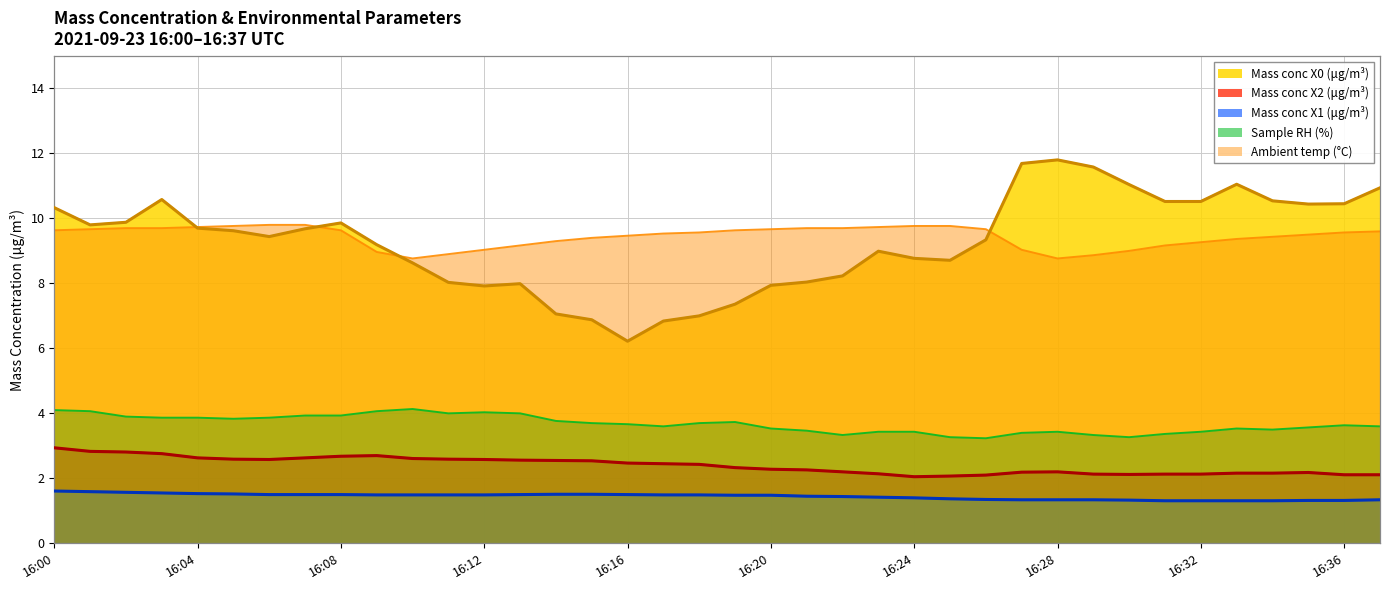

Rank the series at 16:27 from highest to lowest value.

Mass conc X0 (μg/m³), Ambient temp (°C), Sample RH (%), Mass conc X2 (μg/m³), Mass conc X1 (μg/m³)